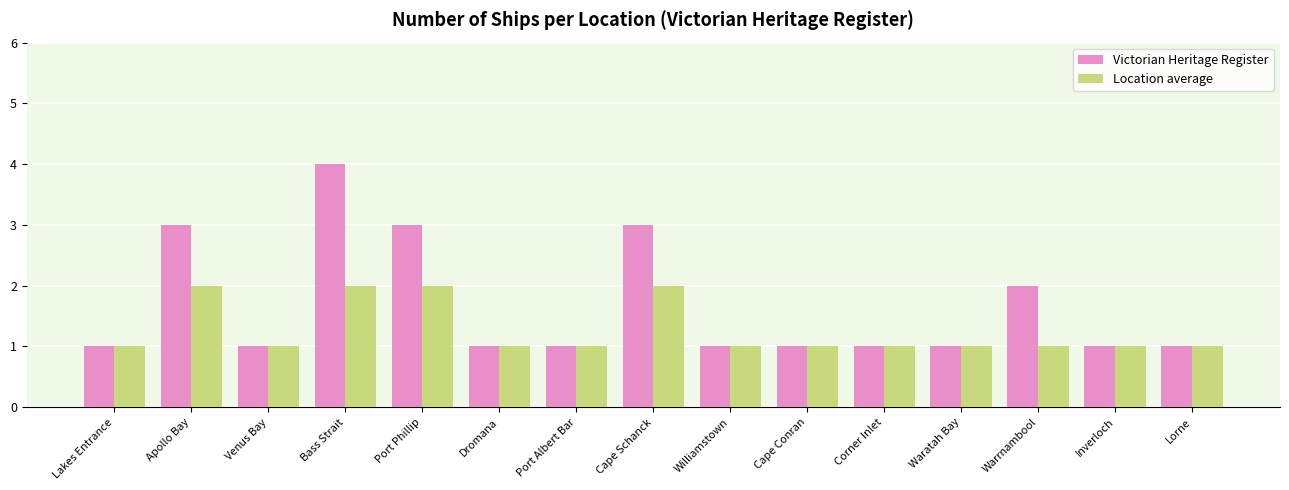

What is the difference between the Location average values at Inverloch and Port Phillip?

1